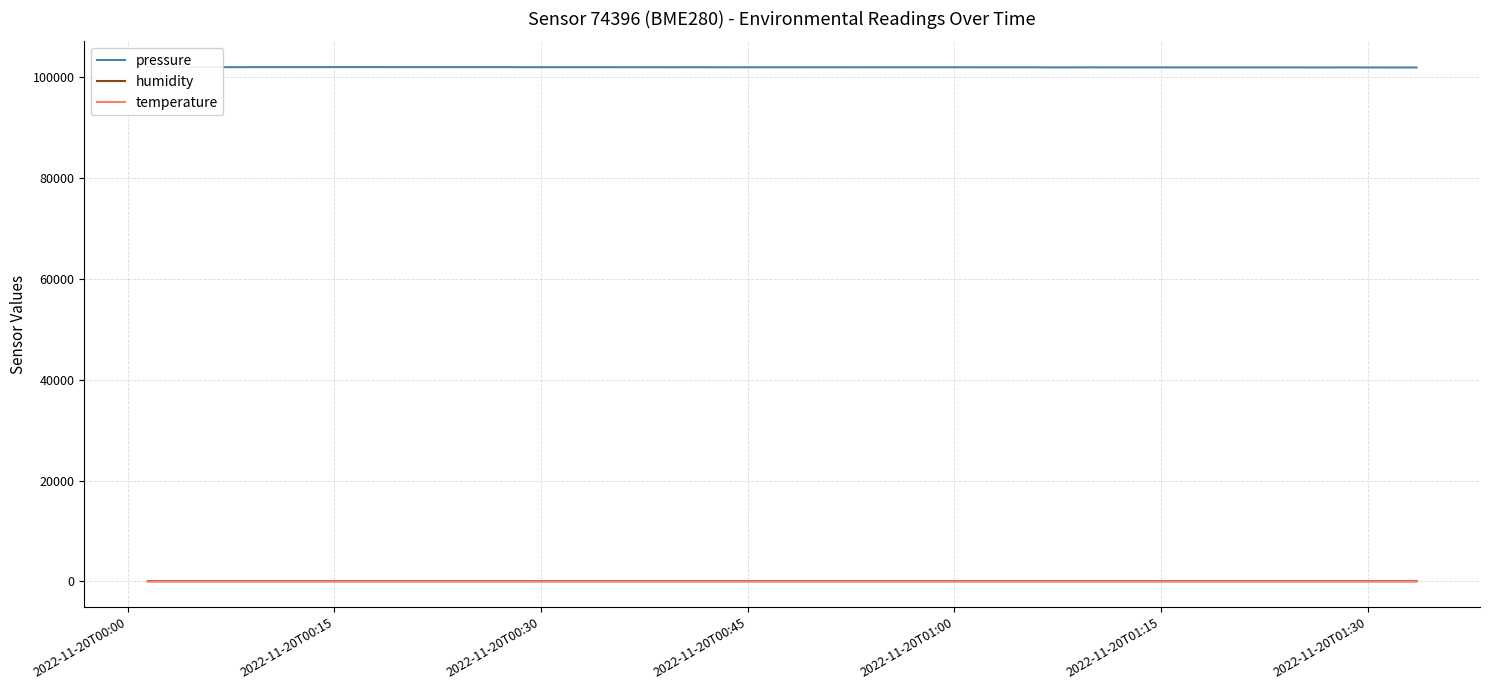

The value of temperature at 9 is 0.8. True or false?

False